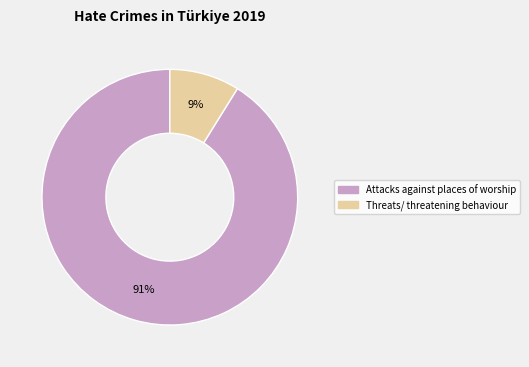

Which has a higher value, Threats/ threatening behaviour or Attacks against places of worship?

Attacks against places of worship